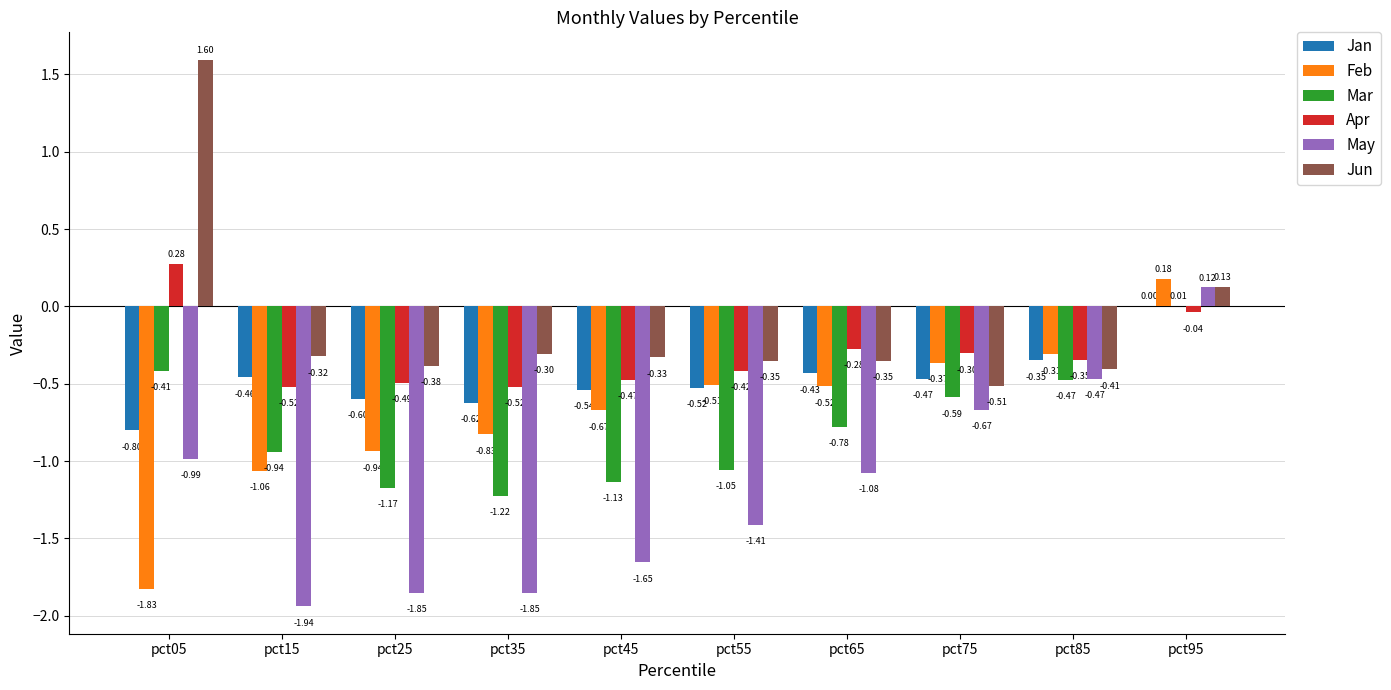

What is the sum of the Jun values at pct05 and pct55?

1.2